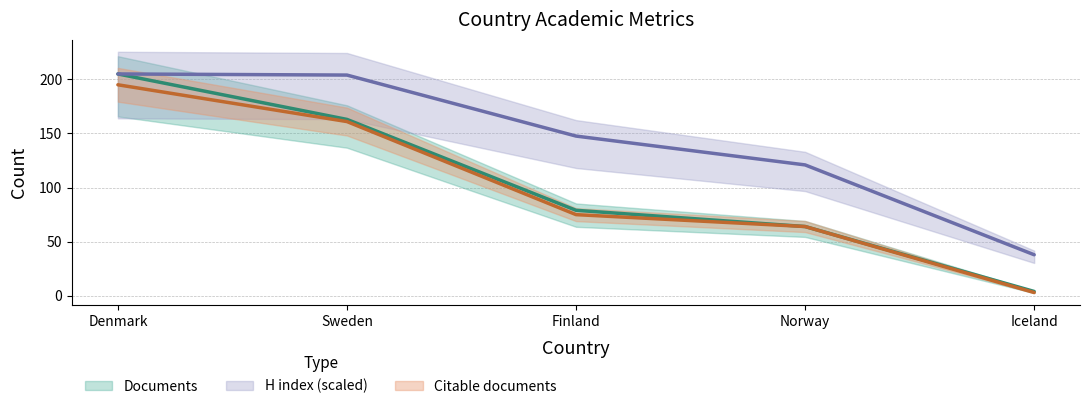

Which series has the largest range (max minus min)?

Documents